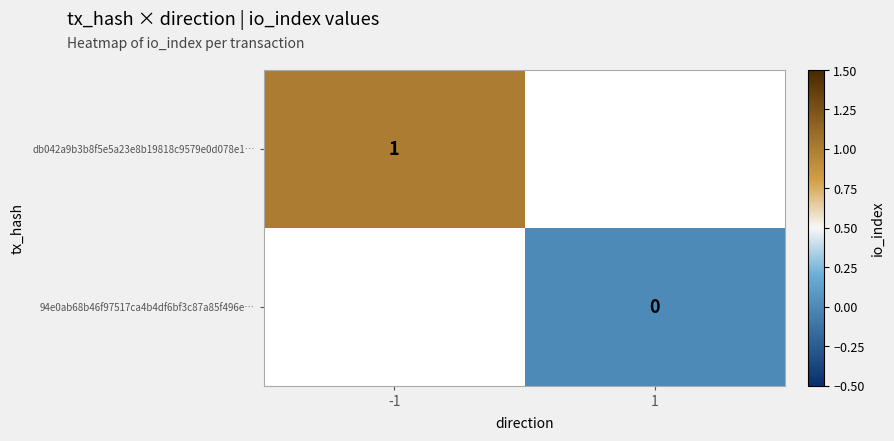

How many data points does each series have?

2